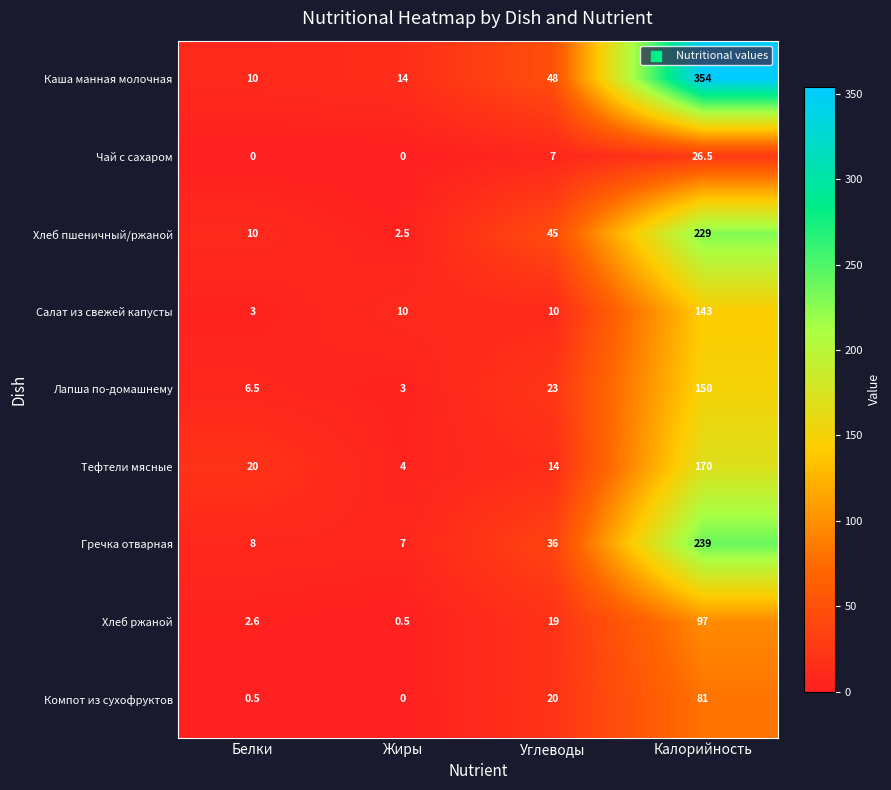

What is the approximate value of Гречка отварная at Углеводы?

36.0